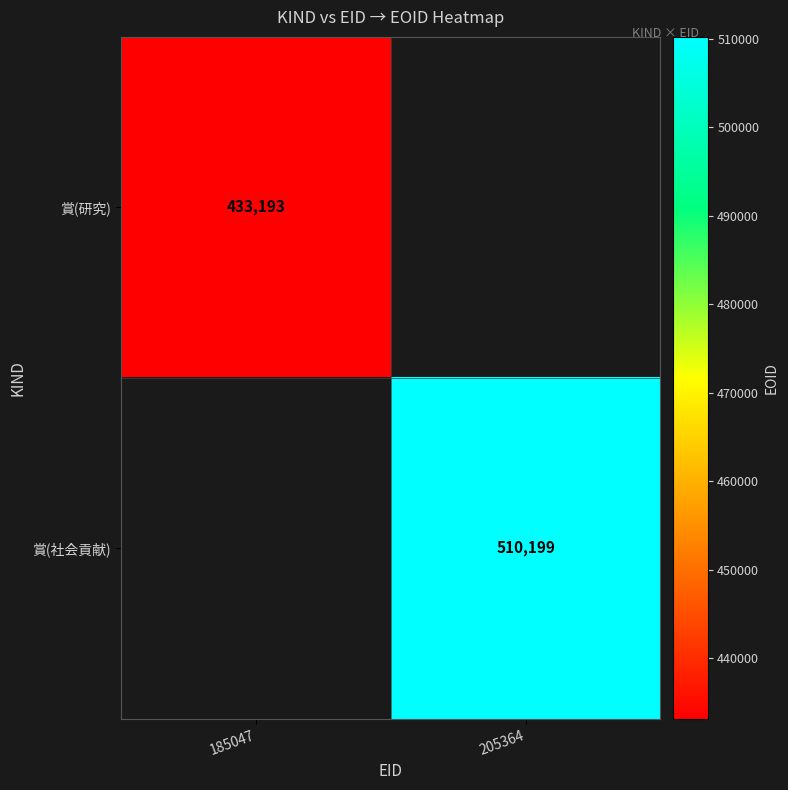

What is the greatest value displayed?

510199.0